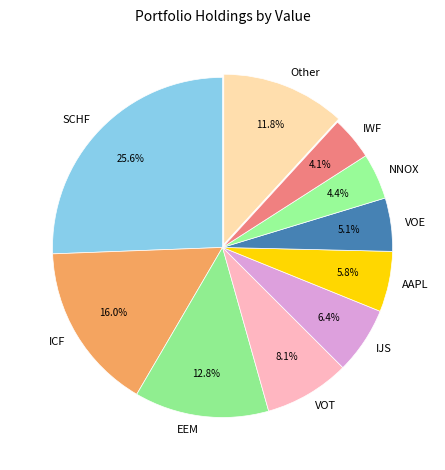

How many slices are in this pie chart?

10